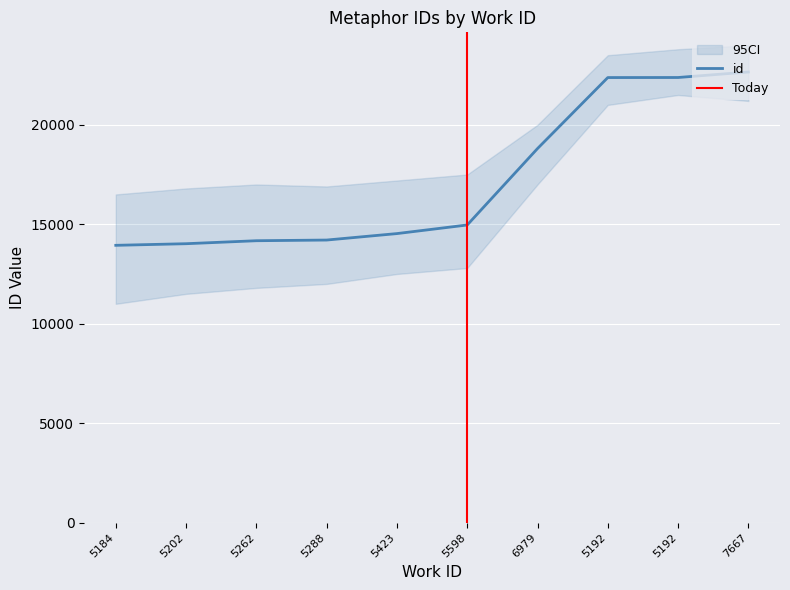

Rank the categories by value from highest to lowest.

7667, 5192, 5192, 6979, 5598, 5423, 5288, 5262, 5202, 5184